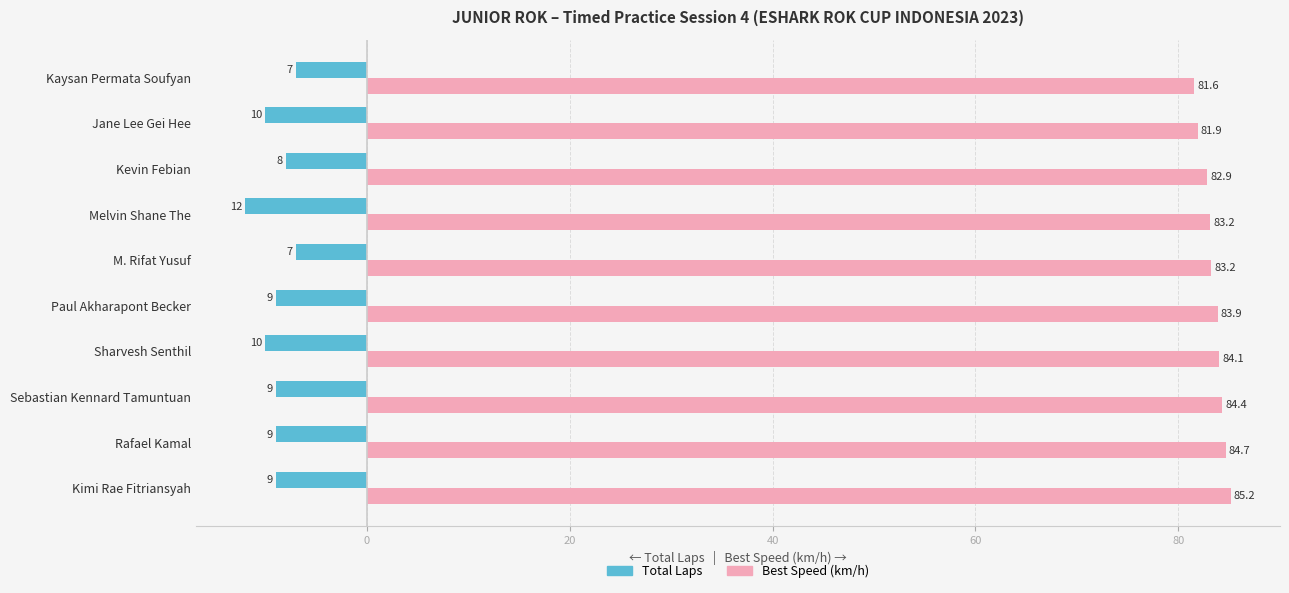

Count the number of categories in the chart.

10